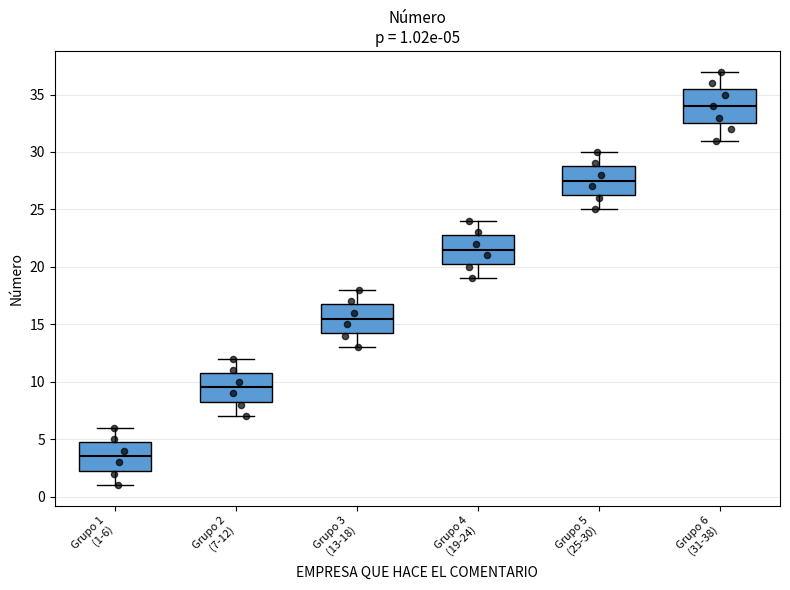

Which box has the highest median line?

Grupo 6 (31-38)